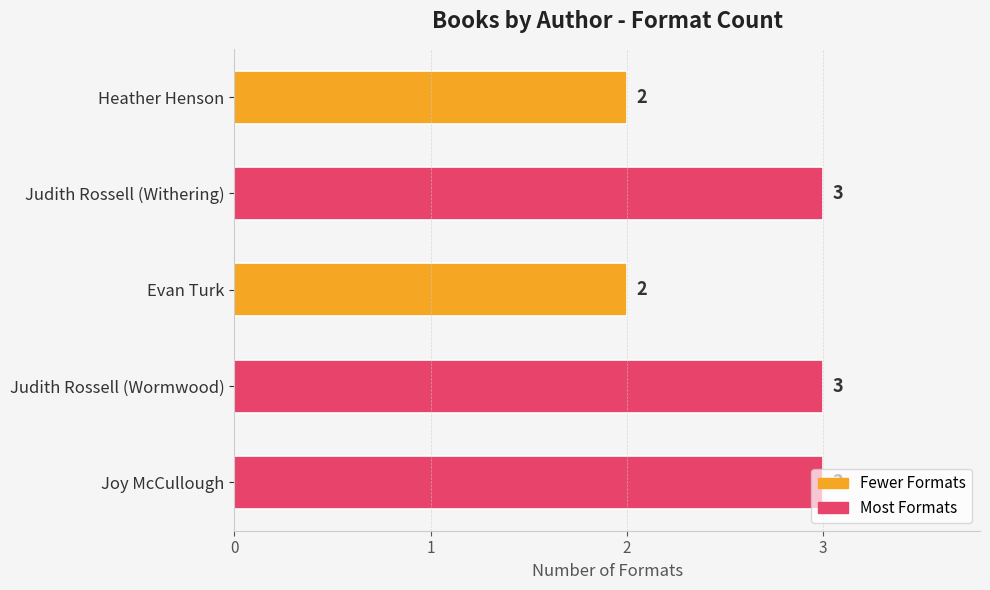

What is the greatest value displayed?

3